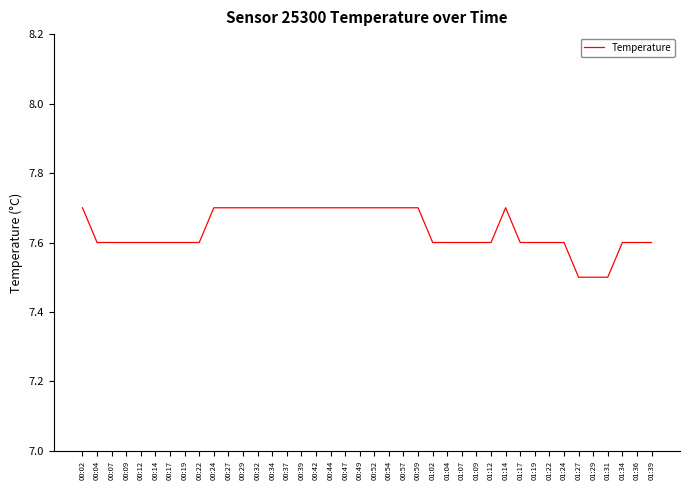

What is the greatest value displayed?

7.7